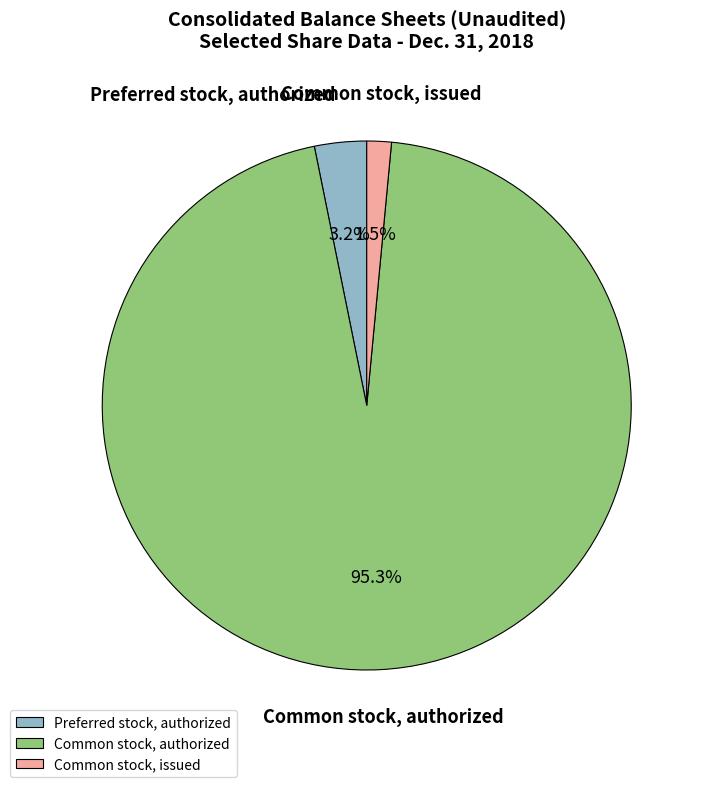

To the nearest percent, what is the difference between the Common stock, authorized and Preferred stock, authorized slice percentages?

92%